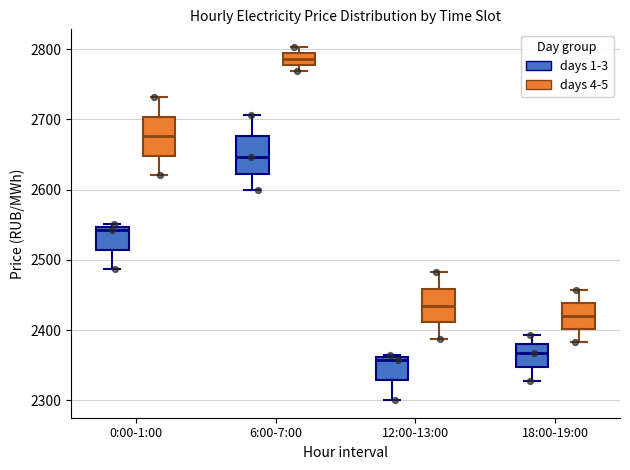

Reading left to right, read every box against the y-axis: the position of its median line, the range the box covers, and the ends of its whiskers. The values are not printed on the chart, so give them approximately, as read against the axis.

0:00-1:00 (days 1-3): median 2540, box 2510 to 2550, whiskers 2490 to 2550 (just above the box's upper edge)
0:00-1:00 (days 4-5): median 2680, box 2650 to 2700, whiskers 2620 to 2730
6:00-7:00 (days 1-3): median 2650, box 2620 to 2680, whiskers 2600 to 2710
6:00-7:00 (days 4-5): median 2790 (inside the box), box 2780 to 2790, whiskers 2770 to 2800
12:00-13:00 (days 1-3): median 2360 (just below the box's upper edge), box 2330 to 2360, whiskers 2300 to 2370
12:00-13:00 (days 4-5): median 2430, box 2410 to 2460, whiskers 2390 to 2480
18:00-19:00 (days 1-3): median 2370, box 2350 to 2380, whiskers 2330 to 2390
18:00-19:00 (days 4-5): median 2420, box 2400 to 2440, whiskers 2380 to 2460